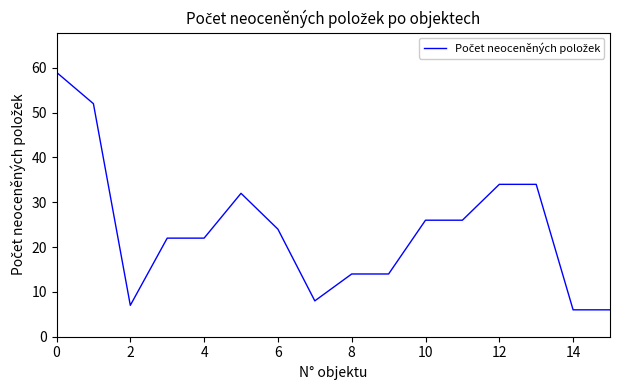

What is the maximum value shown in the chart?

59